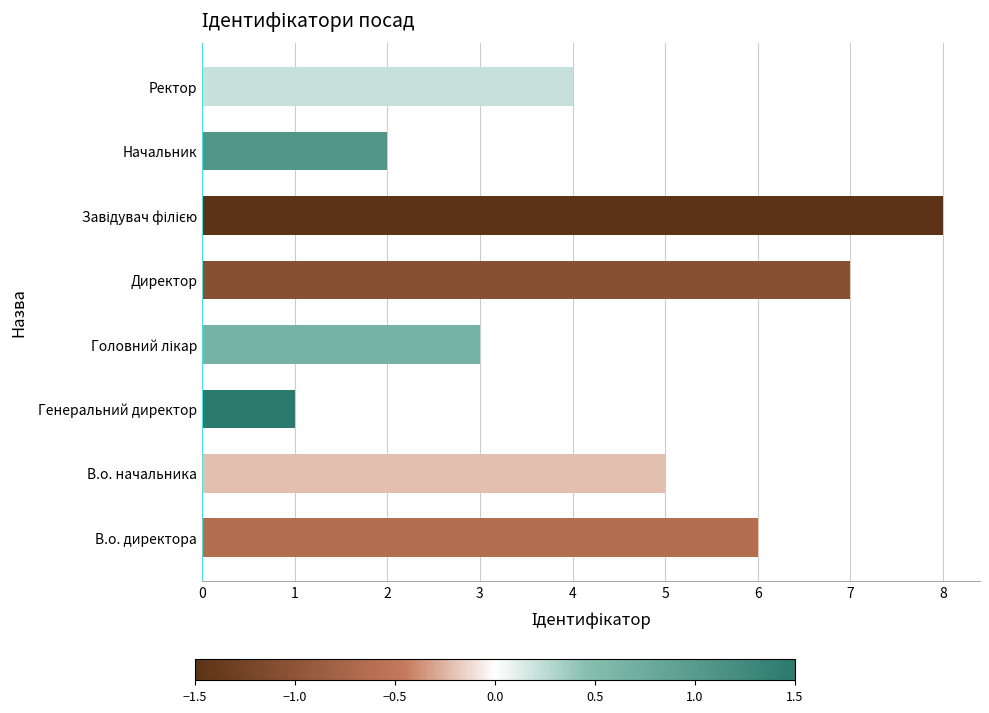

What is the maximum value shown in the chart?

8